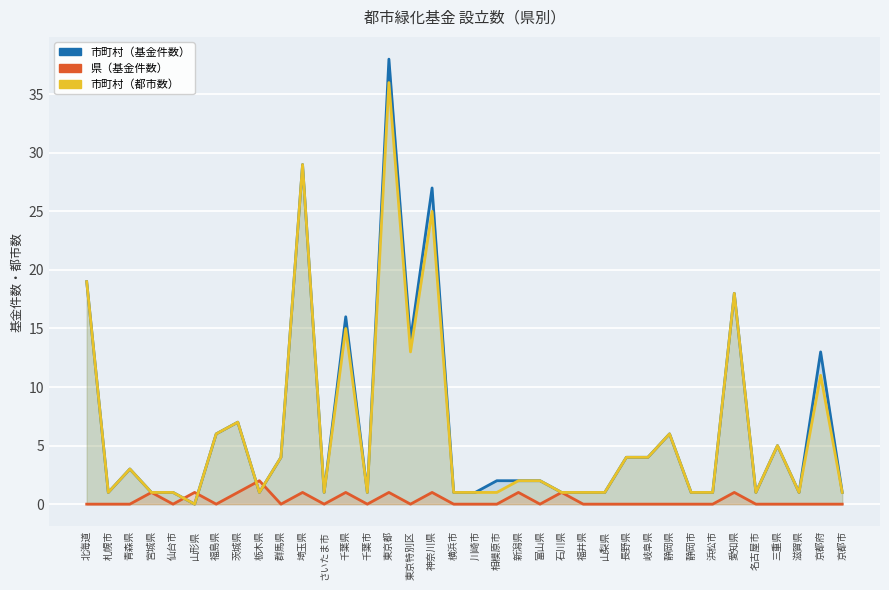

What is the total value across all series at 横浜市?

2